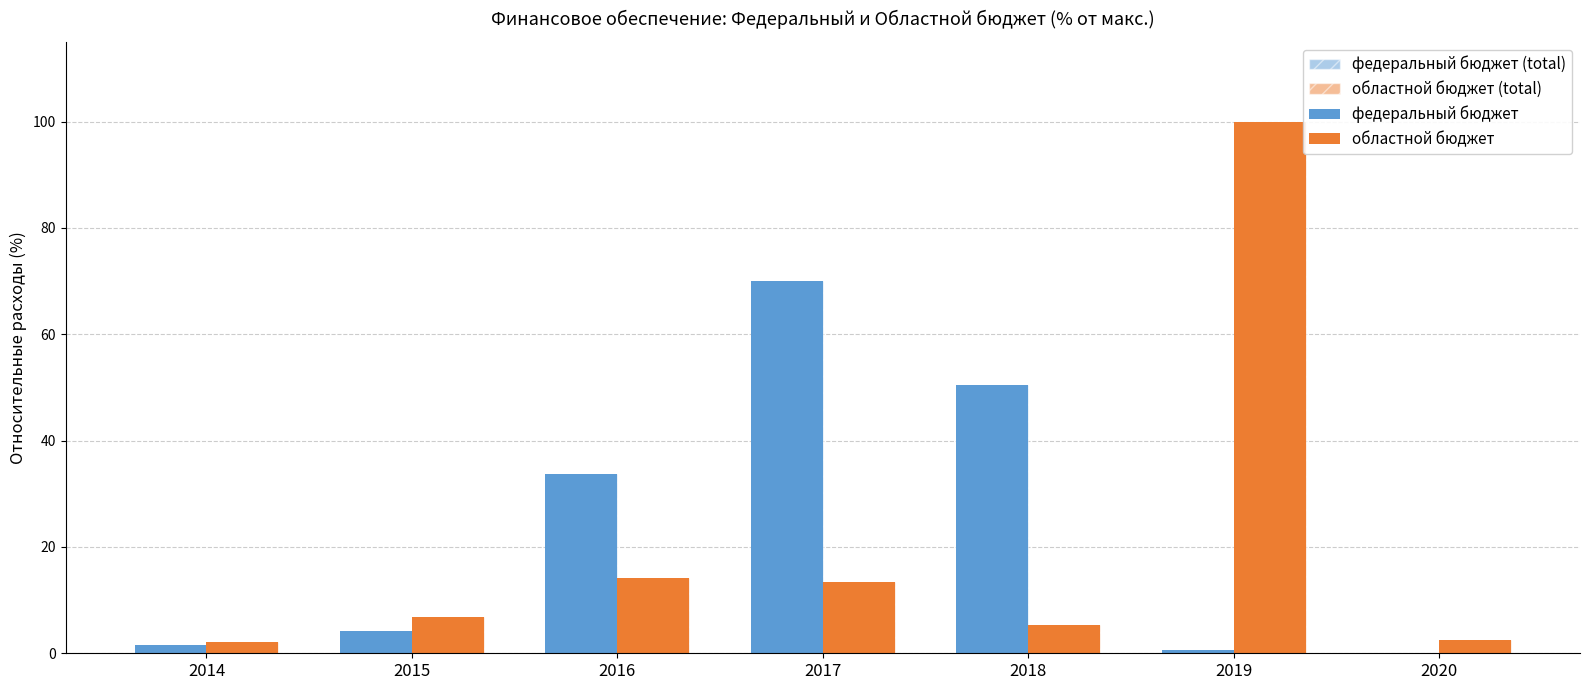

Are the bars grouped side by side (vs. stacked)?

Yes